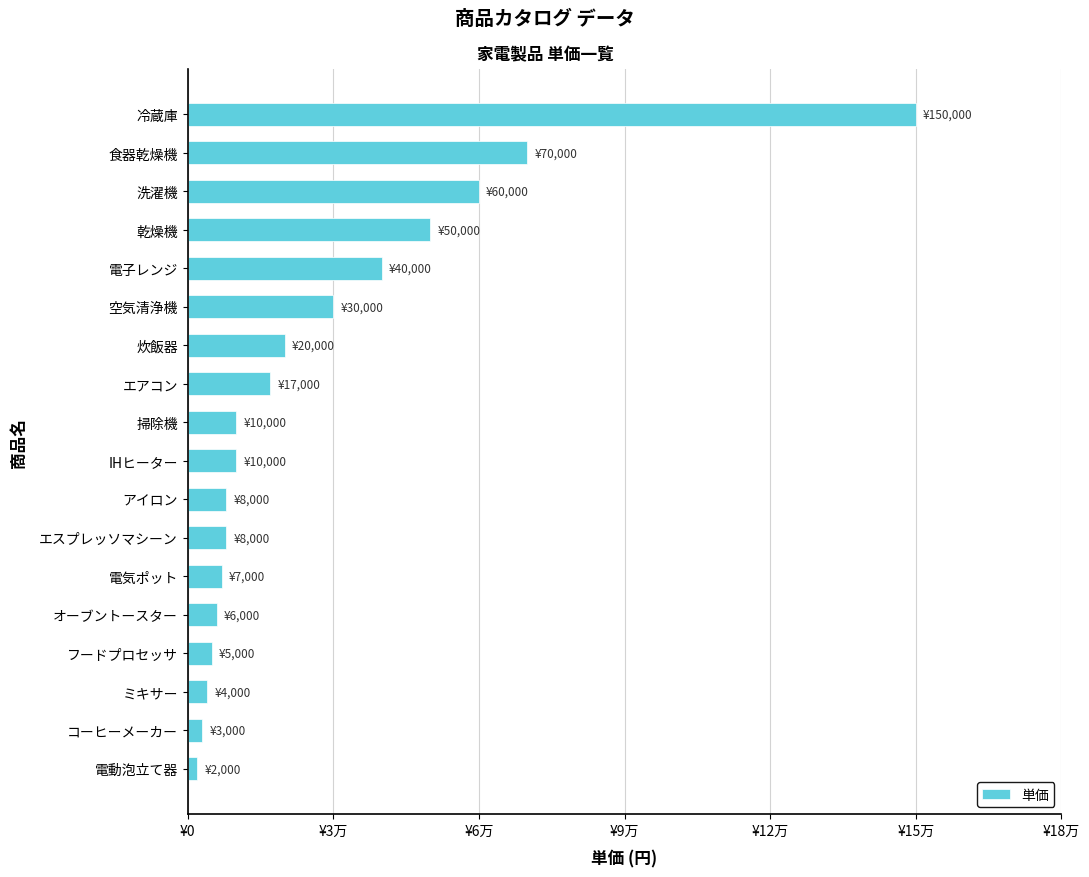

Does the chart contain any negative values?

No